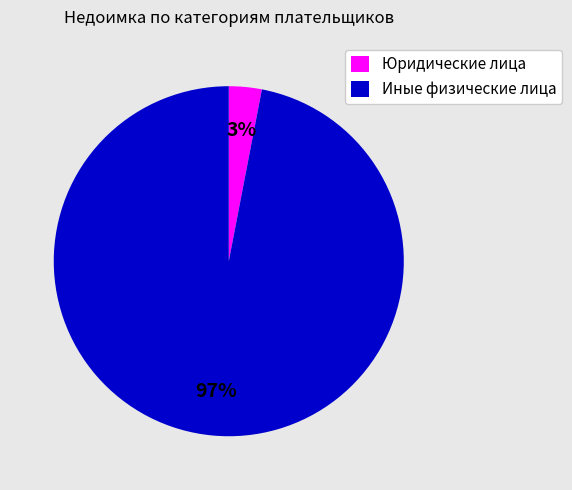

Between Юридические лица and Иные физические лица, which is larger?

Иные физические лица